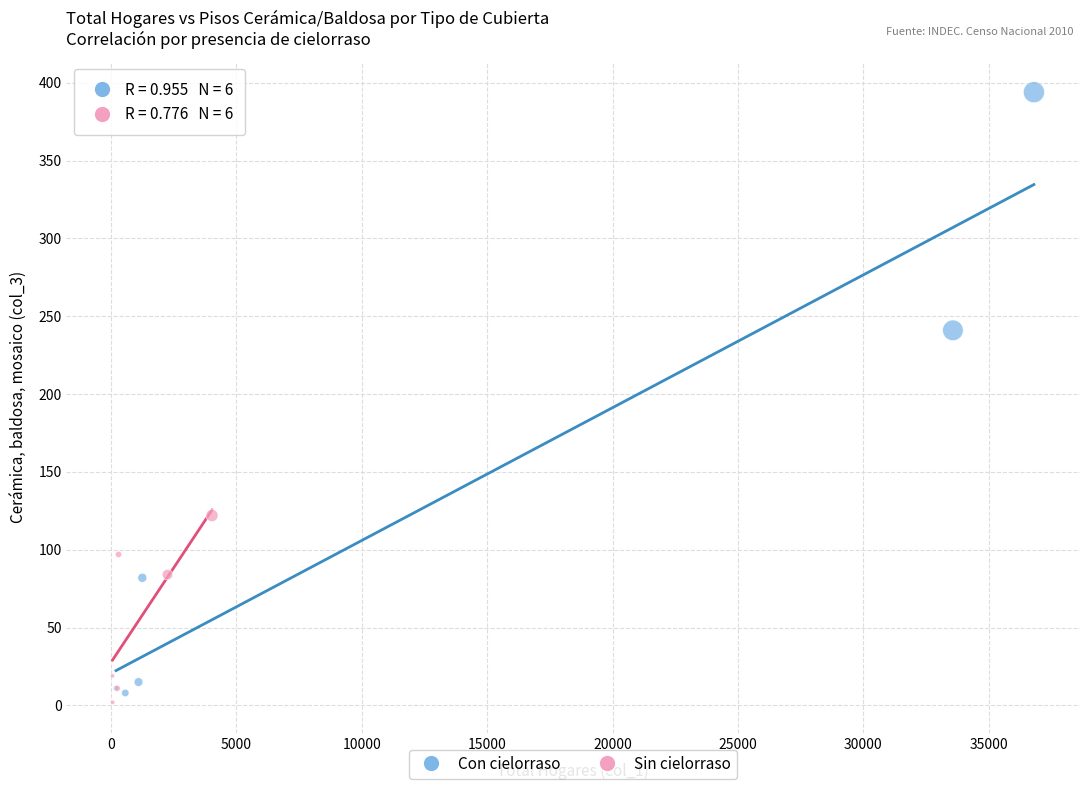

What are all the series names shown in the legend?

Con cielorraso, Sin cielorraso